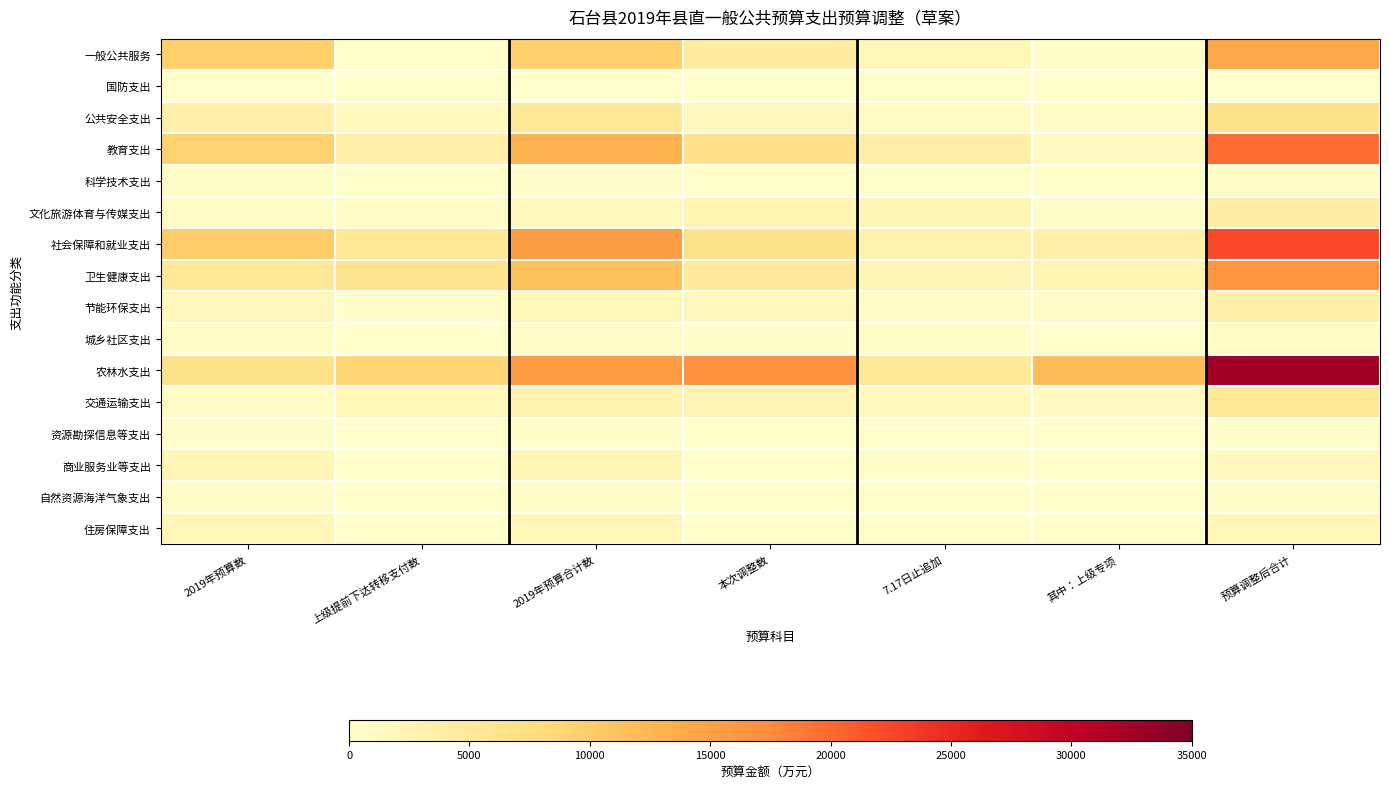

Reading left to right, transcribe all the data shown in this chart.

一般公共服务: 2019年预算数=9614.0	上级提前下达转移支付数=23.0	2019年预算合计数=9637.0	本次调整数=4480.0	7.17日止追加=2021.3	其中：上级专项=294.7	预算调整后合计=14117.0
国防支出: 2019年预算数=0.0	上级提前下达转移支付数=0.0	2019年预算合计数=0.0	本次调整数=0.0	7.17日止追加=0.0	其中：上级专项=0.0	预算调整后合计=0.0
公共安全支出: 2019年预算数=3608.4	上级提前下达转移支付数=1501.0	2019年预算合计数=5109.4	本次调整数=1513.9	7.17日止追加=957.9	其中：上级专项=556.0	预算调整后合计=6623.3
教育支出: 2019年预算数=9535.4	上级提前下达转移支付数=3350.9	2019年预算合计数=12886.3	本次调整数=6921.2	7.17日止追加=3775.3	其中：上级专项=1109.9	预算调整后合计=19807.5
科学技术支出: 2019年预算数=426.3	上级提前下达转移支付数=103.3	2019年预算合计数=529.6	本次调整数=68.7	7.17日止追加=26.5	其中：上级专项=42.2	预算调整后合计=598.3
文化旅游体育与传媒支出: 2019年预算数=630.1	上级提前下达转移支付数=746.7	2019年预算合计数=1376.8	本次调整数=2730.1	7.17日止追加=2227.8	其中：上级专项=502.3	预算调整后合计=4106.9
社会保障和就业支出: 2019年预算数=9999.1	上级提前下达转移支付数=5480.1	2019年预算合计数=15479.3	本次调整数=6739.7	7.17日止追加=3000.6	其中：上级专项=3589.1	预算调整后合计=22219.0
卫生健康支出: 2019年预算数=5098.0	上级提前下达转移支付数=6302.4	2019年预算合计数=11400.4	本次调整数=5024.2	7.17日止追加=2405.3	其中：上级专项=2620.7	预算调整后合计=16424.6
节能环保支出: 2019年预算数=1778.9	上级提前下达转移支付数=248.7	2019年预算合计数=2027.6	本次调整数=1548.8	7.17日止追加=750.8	其中：上级专项=798.0	预算调整后合计=3576.4
城乡社区支出: 2019年预算数=685.7	上级提前下达转移支付数=0.0	2019年预算合计数=685.7	本次调整数=184.0	7.17日止追加=424.5	其中：上级专项=0.0	预算调整后合计=869.7
农林水支出: 2019年预算数=6578.9	上级提前下达转移支付数=9136.4	2019年预算合计数=15715.3	本次调整数=16943.4	7.17日止追加=5123.0	其中：上级专项=11820.4	预算调整后合计=32658.7
交通运输支出: 2019年预算数=765.8	上级提前下达转移支付数=2041.7	2019年预算合计数=2807.5	本次调整数=2479.4	7.17日止追加=1379.2	其中：上级专项=1100.2	预算调整后合计=5286.9
资源勘探信息等支出: 2019年预算数=199.5	上级提前下达转移支付数=0.0	2019年预算合计数=199.5	本次调整数=43.9	7.17日止追加=43.9	其中：上级专项=0.0	预算调整后合计=243.4
商业服务业等支出: 2019年预算数=2354.7	上级提前下达转移支付数=46.0	2019年预算合计数=2400.7	本次调整数=0.0	7.17日止追加=156.5	其中：上级专项=0.0	预算调整后合计=1557.2
自然资源海洋气象支出: 2019年预算数=323.7	上级提前下达转移支付数=0.0	2019年预算合计数=323.7	本次调整数=0.0	7.17日止追加=0.0	其中：上级专项=0.0	预算调整后合计=323.7
住房保障支出: 2019年预算数=2065.1	上级提前下达转移支付数=13.0	2019年预算合计数=2078.1	本次调整数=2.0	7.17日止追加=0.0	其中：上级专项=2.0	预算调整后合计=2080.1